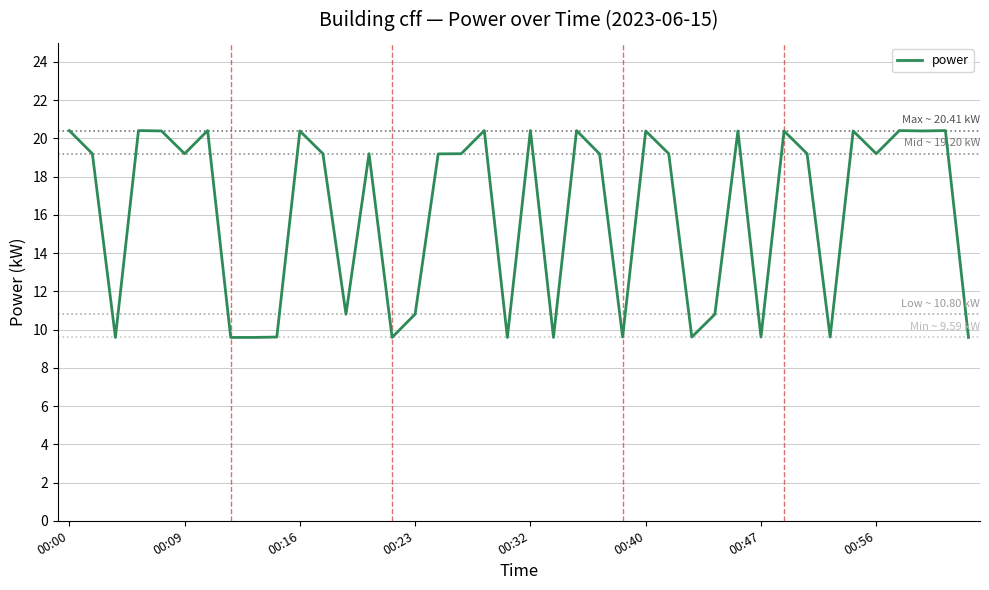

What is the difference between the maximum and minimum values?

10.8